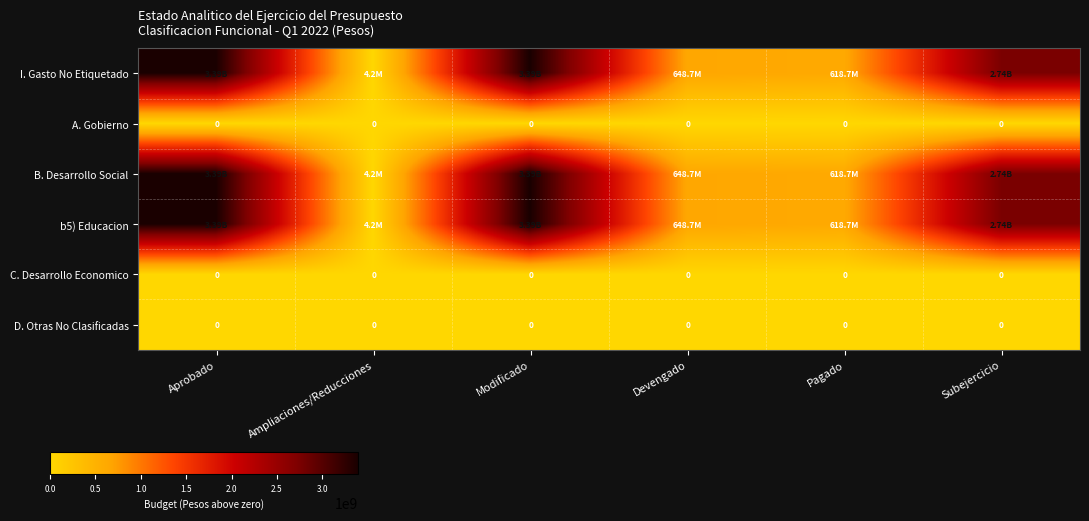

What is the total value across all series at Subejercicio?

8233440318